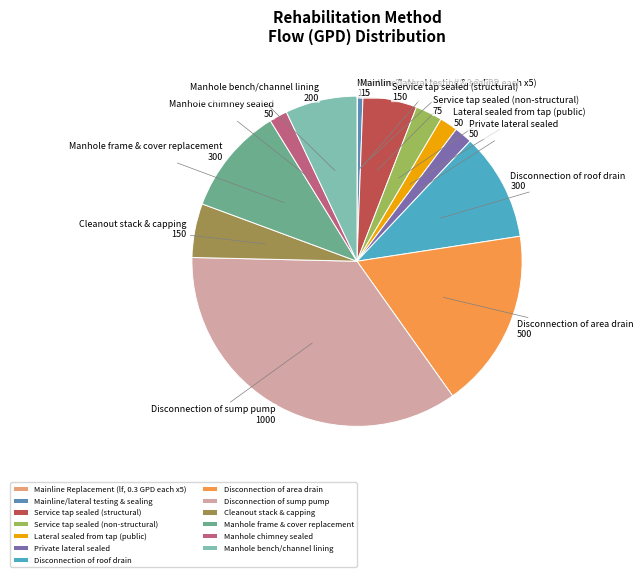

What is the largest slice in the pie chart?

Disconnection of sump pump